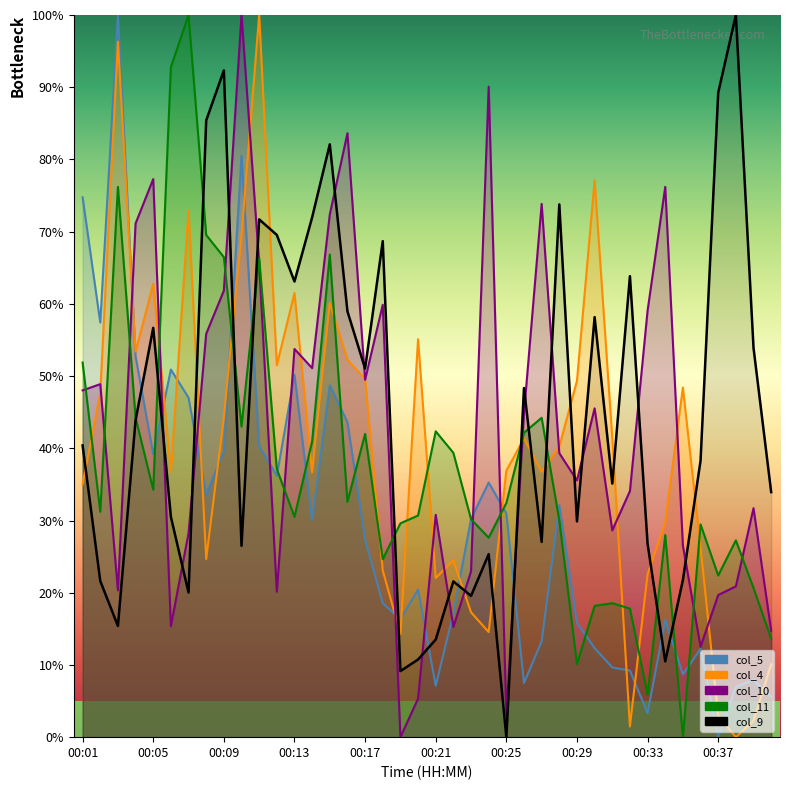

Does the chart display data point markers on the line(s)?

No